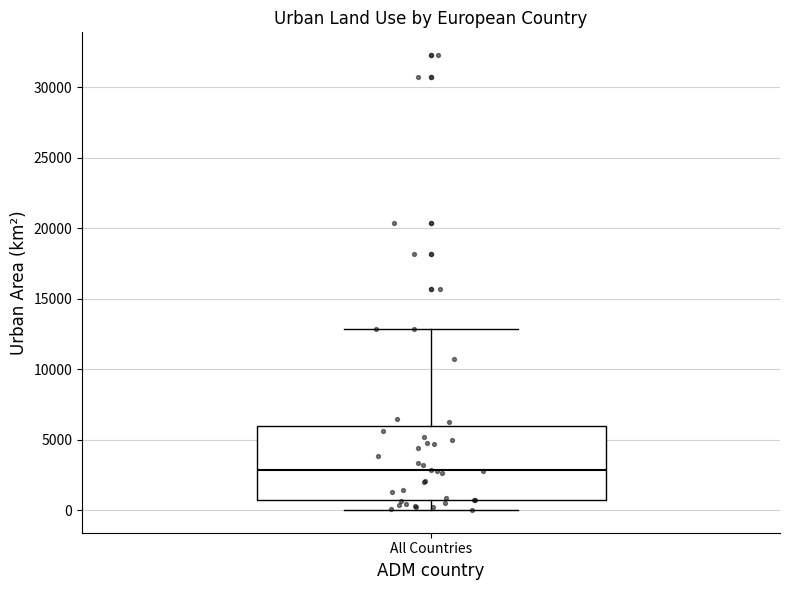

Where is the upper edge of the box for All Countries on the y-axis? The values are not printed on the chart, so give them approximately, as read against the axis.

6000